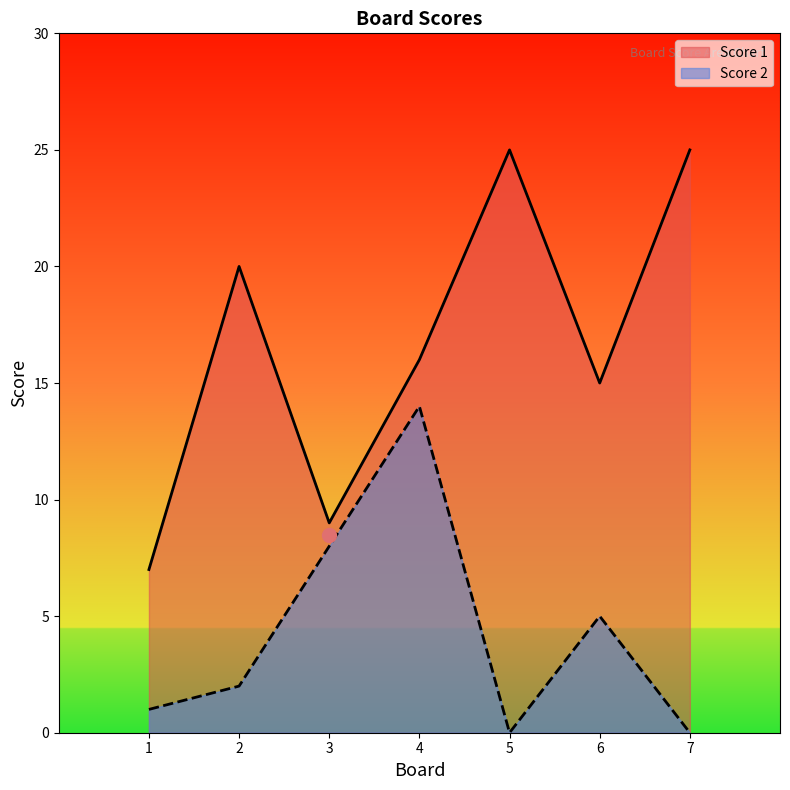

Reading left to right, extract all data points from this chart.

Score 1: 1=7	2=20	3=9	4=16	5=25	6=15	7=25
Score 2: 1=1	2=2	3=8	4=14	5=0	6=5	7=0